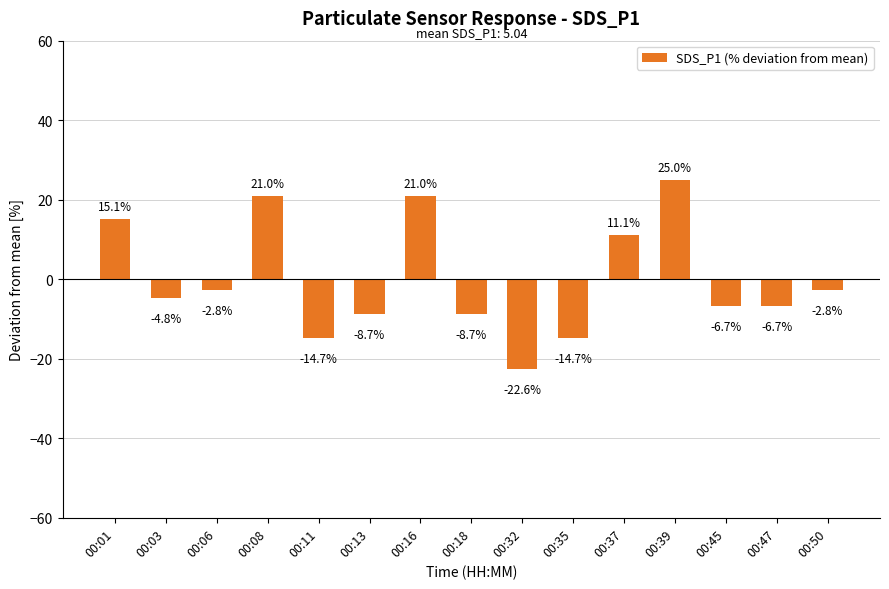

Which category has the highest value across all series?

00:39